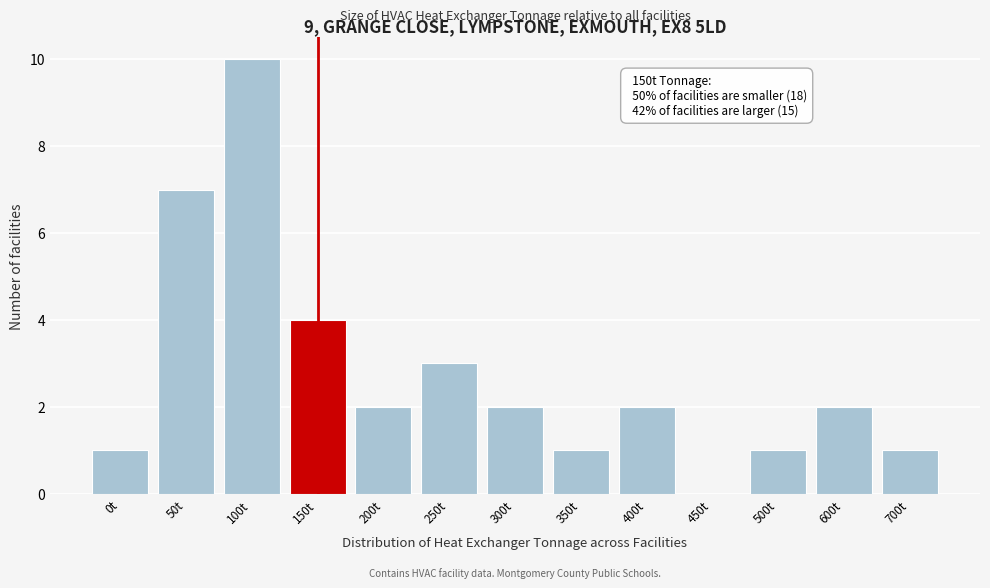

Reading left to right, transcribe all the data shown in this chart.

0t=1	50t=7	100t=10	150t=4	200t=2	250t=3	300t=2	350t=1	400t=2	450t=0	500t=1	600t=2	700t=1